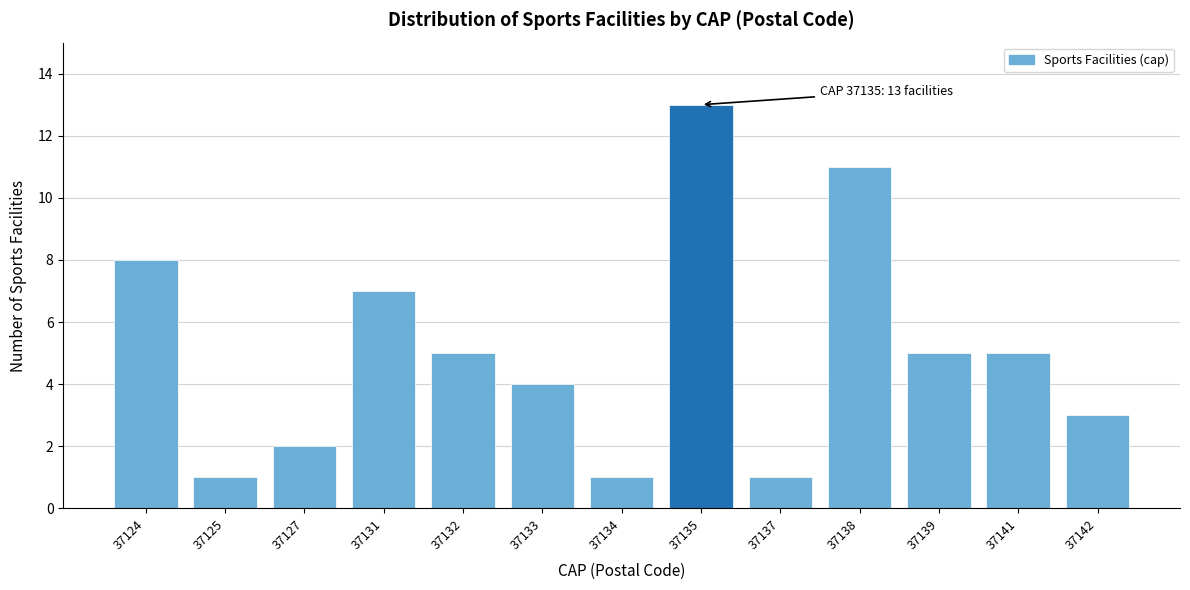

Reading left to right, what are all the values shown in this chart?

8	1	2	7	5	4	1	13	1	11	5	5	3